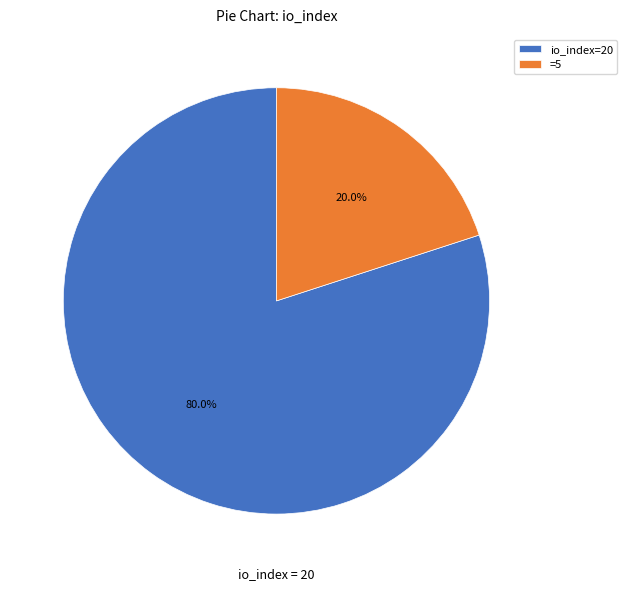

What percentage is NOT represented by =5?

80.0%